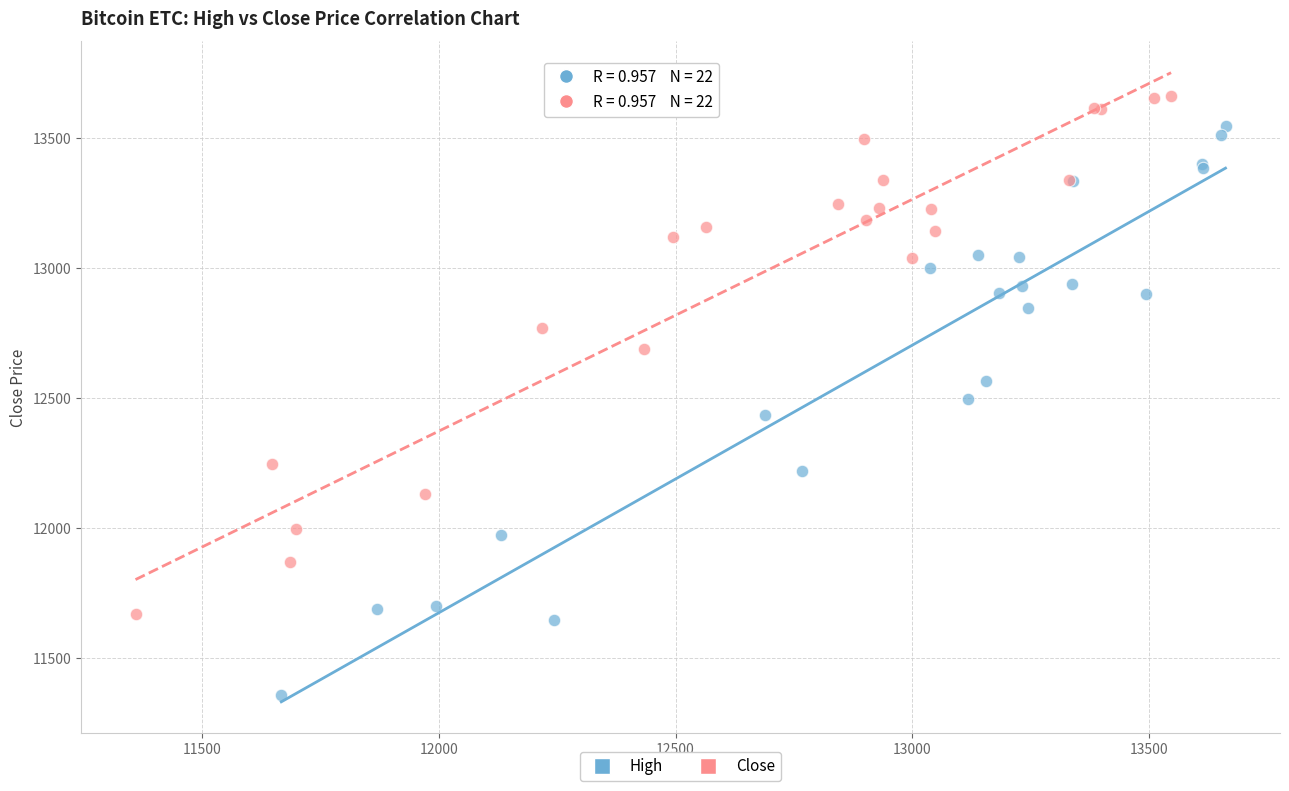

Which series reaches the maximum Y coordinate?

Close